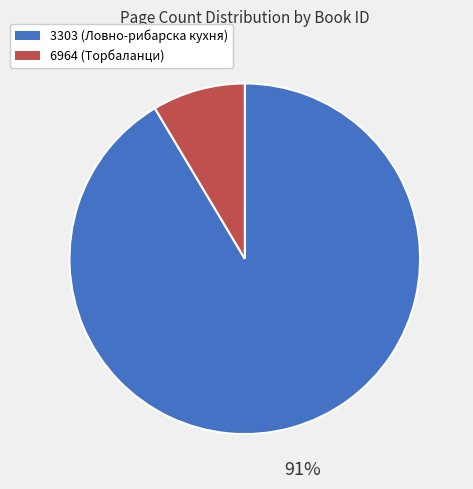

Which slice is the smallest?

6964